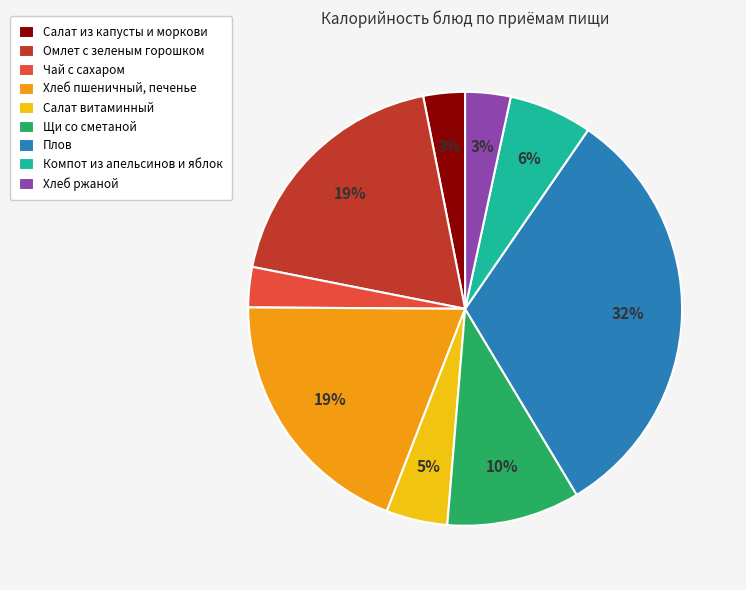

How many slices are in this pie chart?

9